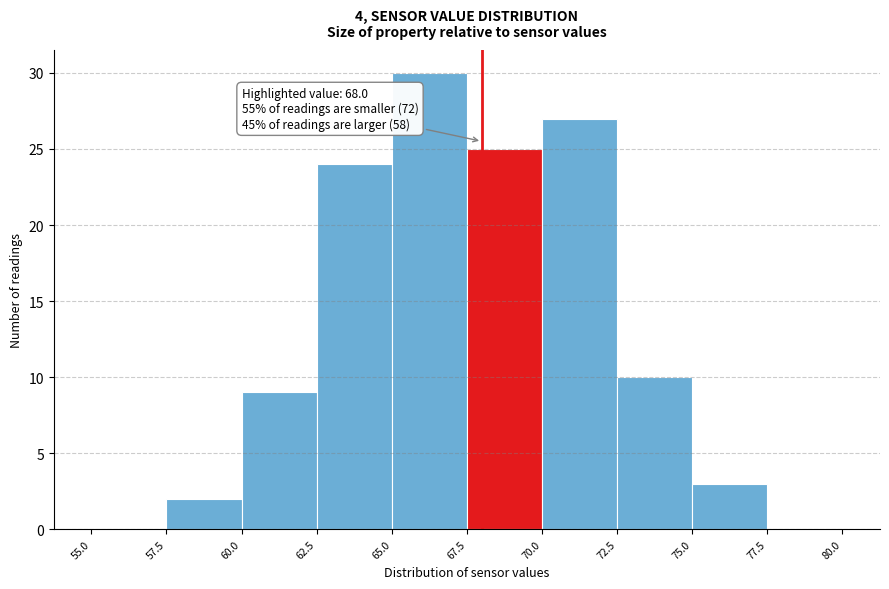

Which range on the x-axis has the tallest bar?

65.0 to 67.5